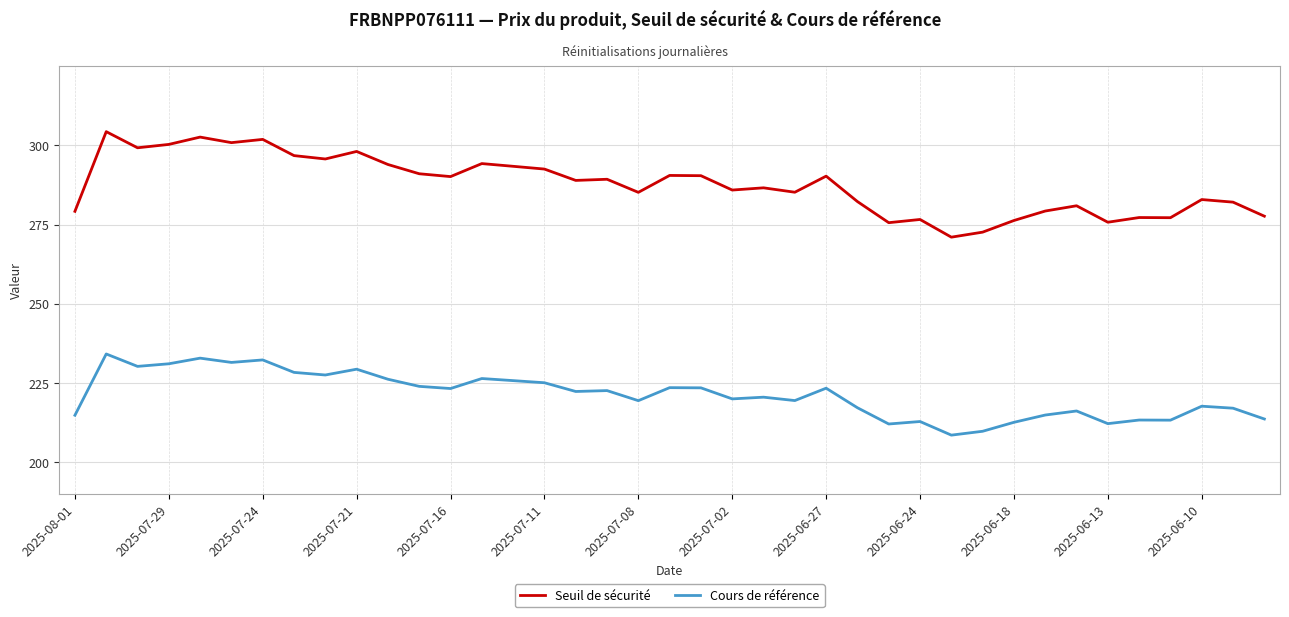

Which series has the widest spread of values?

Seuil de sécurité